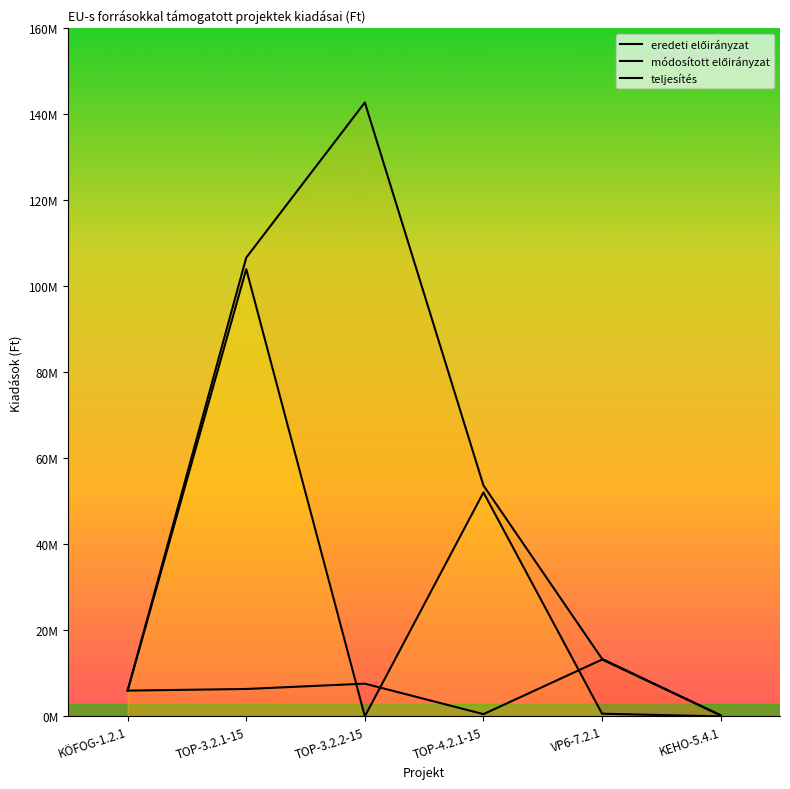

Is it true that teljesítés equals 77579897 at TOP-4.2.1-15?

False